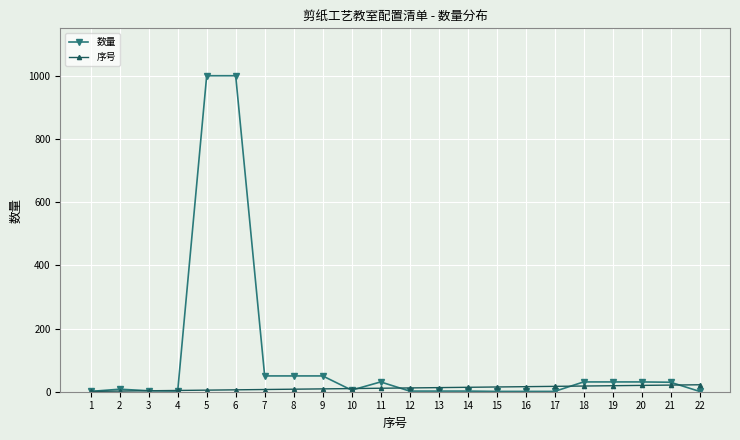

At 5, list the series in order from smallest to largest.

序号, 数量